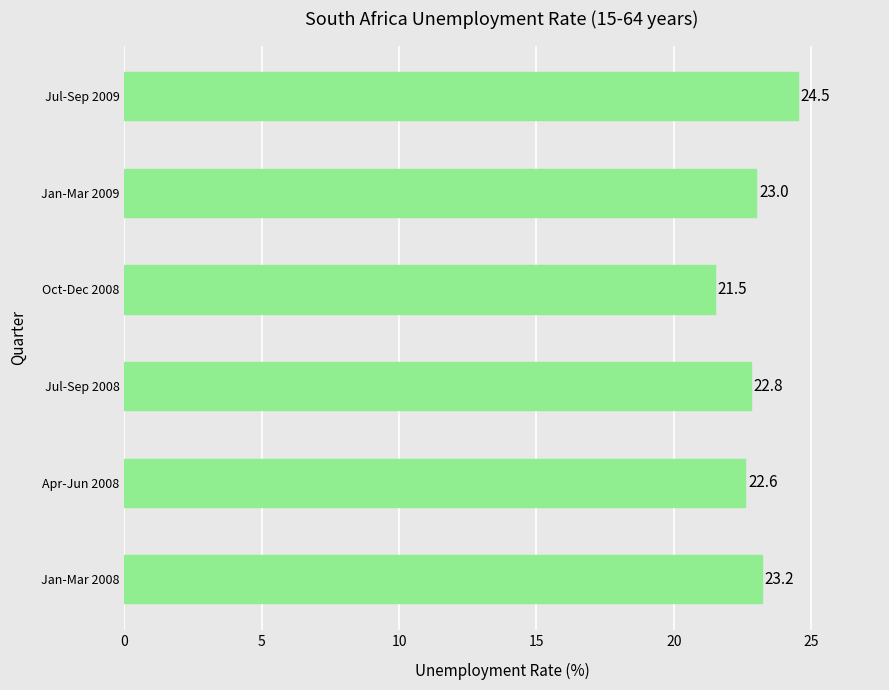

True or false: the data shows 22.6 at Apr-Jun 2008.

True